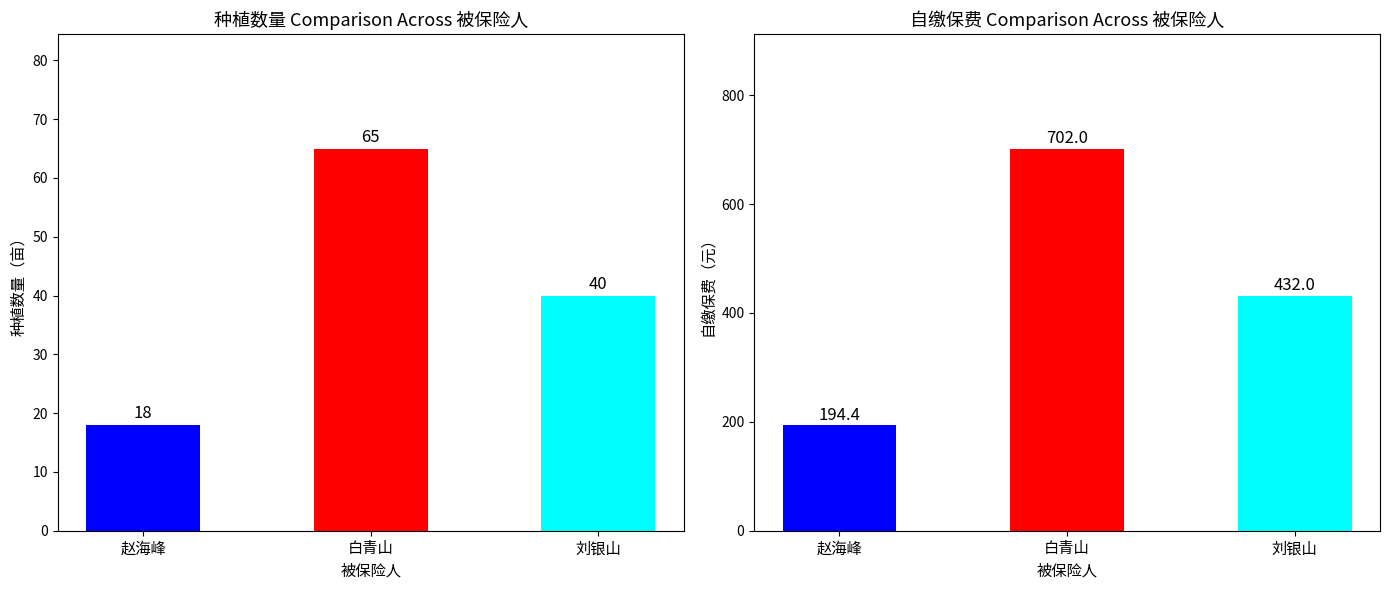

List the labels in order of 自缴保费 value, largest first.

白青山, 刘银山, 赵海峰